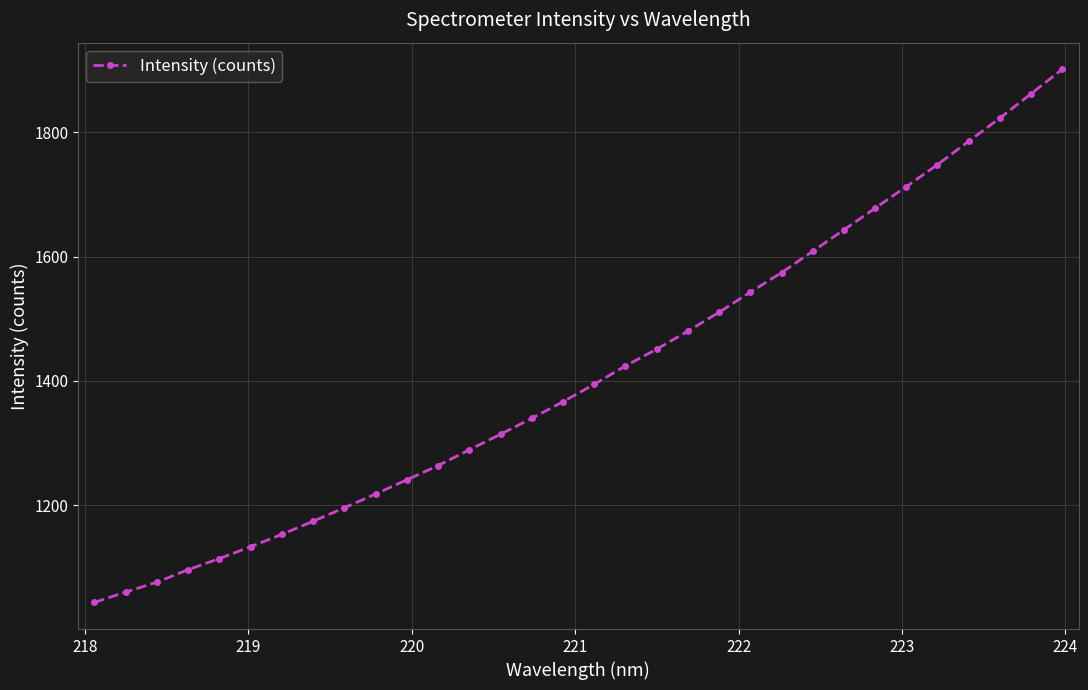

What is the minimum value shown in the chart?

1043.2